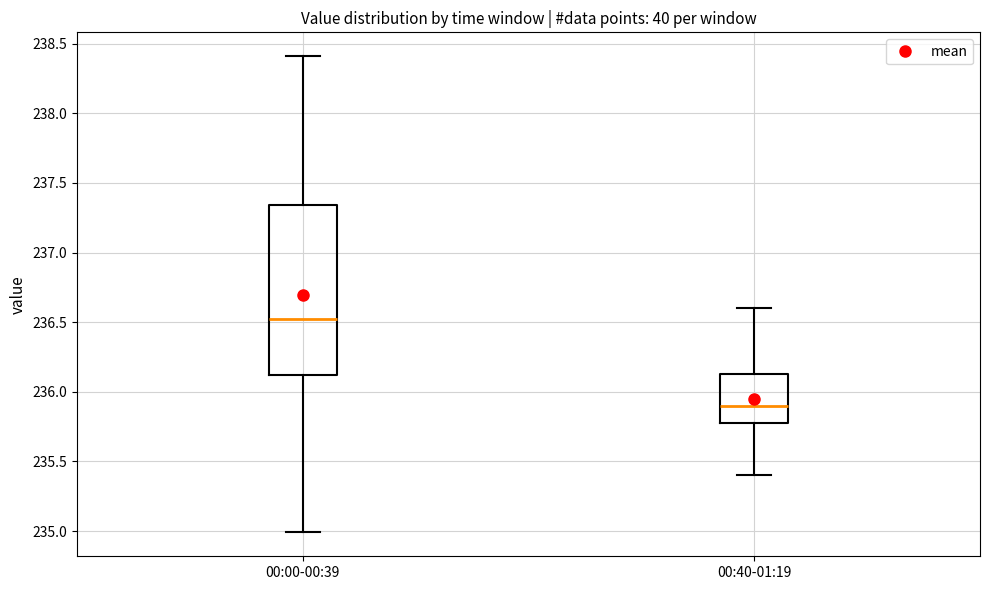

Where does the lower whisker of the box for 00:00-00:39 end on the y-axis? The values are not printed on the chart, so give them approximately, as read against the axis.

235.00